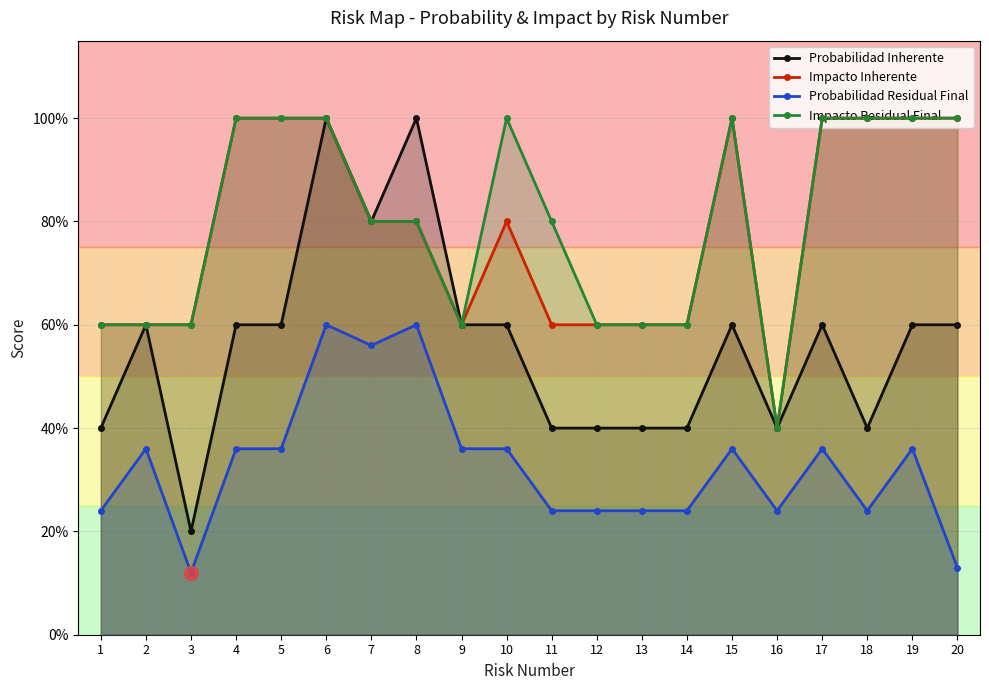

List the labels in order of Probabilidad Residual Final value, smallest first.

3, 20, 1, 11, 12, 13, 14, 16, 18, 2, 4, 5, 9, 10, 15, 17, 19, 7, 6, 8